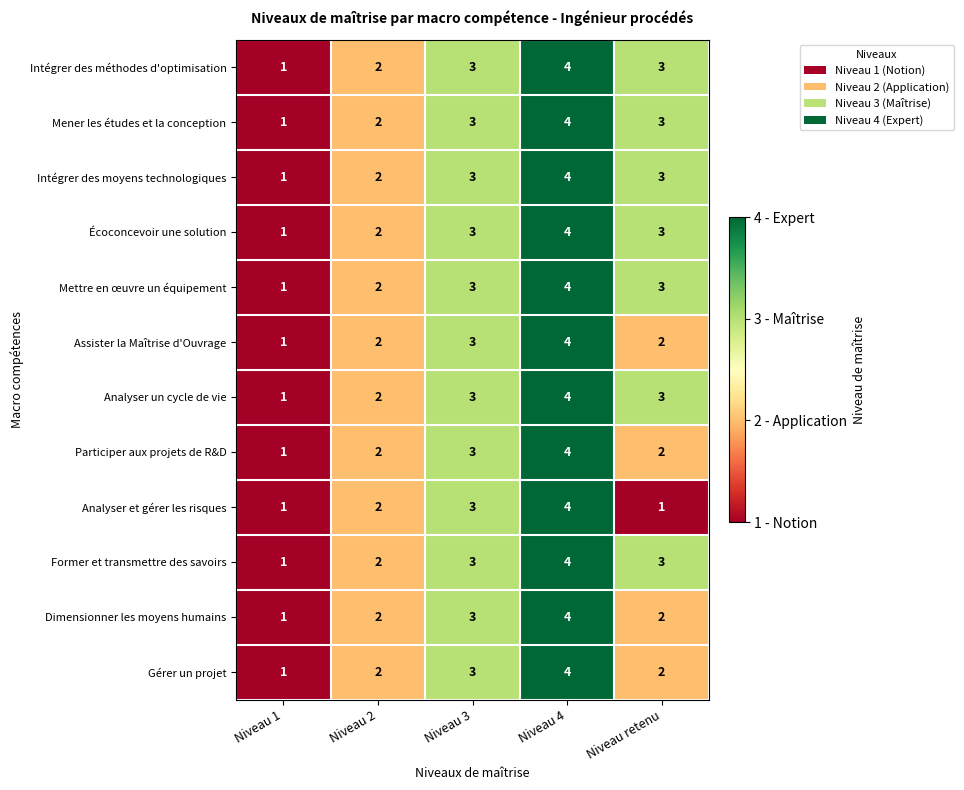

What is the sum of the Former et transmettre des savoirs values at Niveau 4 and Niveau 3?

7